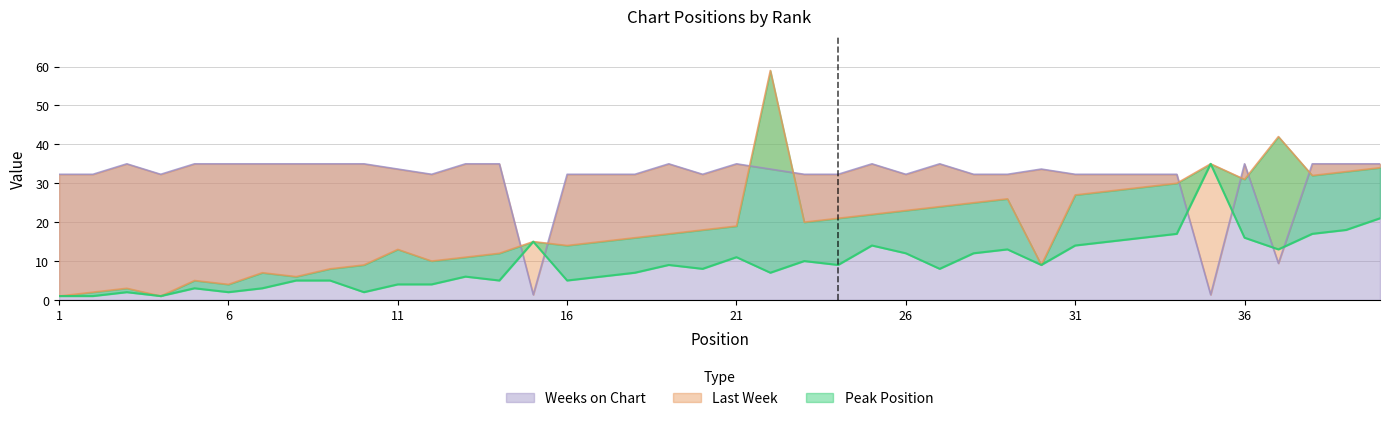

The value of Peak Position at 11 is 2.6. True or false?

False